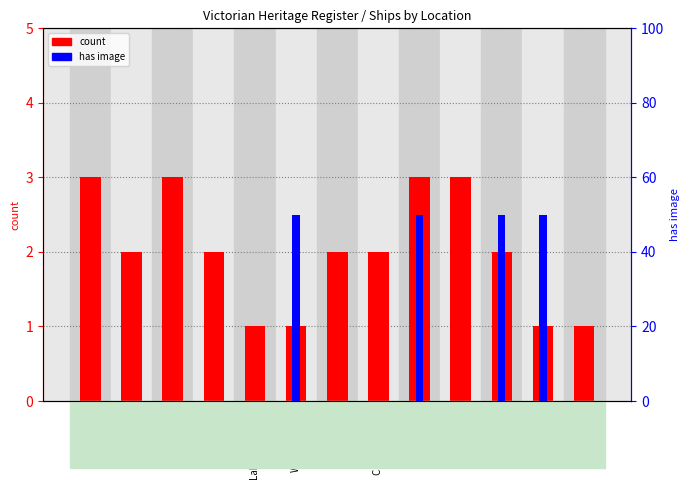

At which label is has image (scaled) closest to 25?

Bass Strait